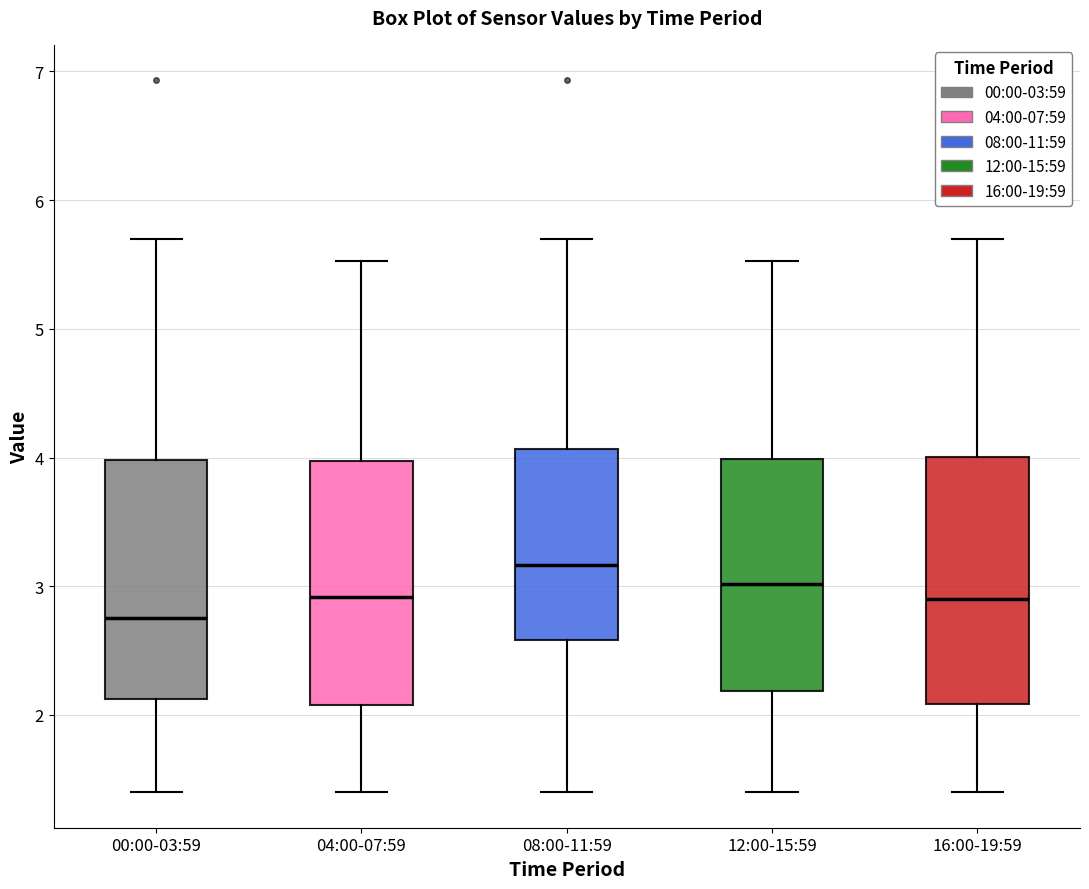

Reading left to right, transcribe this box plot: for each box, give where its median line is, the range the box spans, and where its two whiskers end, as read against the y-axis. The values are not printed on the chart, so give them approximately, as read against the axis.

00:00-03:59: median 2.8, box 2.1 to 4.0, whiskers 1.4 to 5.7
04:00-07:59: median 2.9, box 2.1 to 4.0, whiskers 1.4 to 5.5
08:00-11:59: median 3.2, box 2.6 to 4.1, whiskers 1.4 to 5.7
12:00-15:59: median 3.0, box 2.2 to 4.0, whiskers 1.4 to 5.5
16:00-19:59: median 2.9, box 2.1 to 4.0, whiskers 1.4 to 5.7